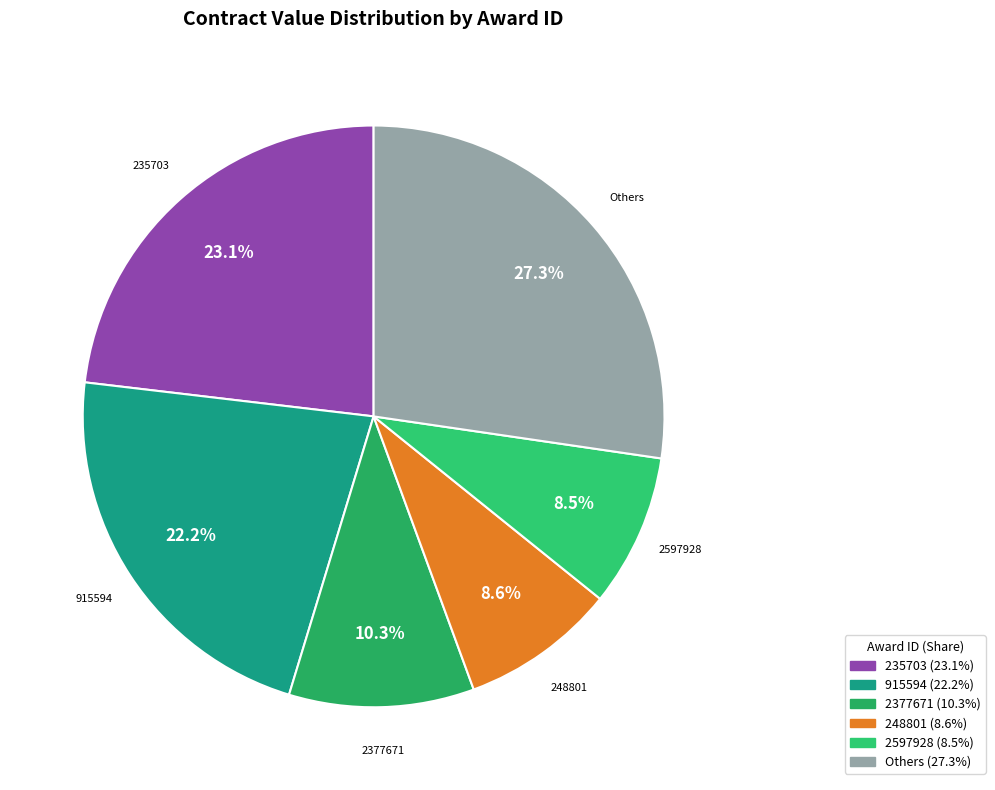

How many segments does this pie chart have?

6